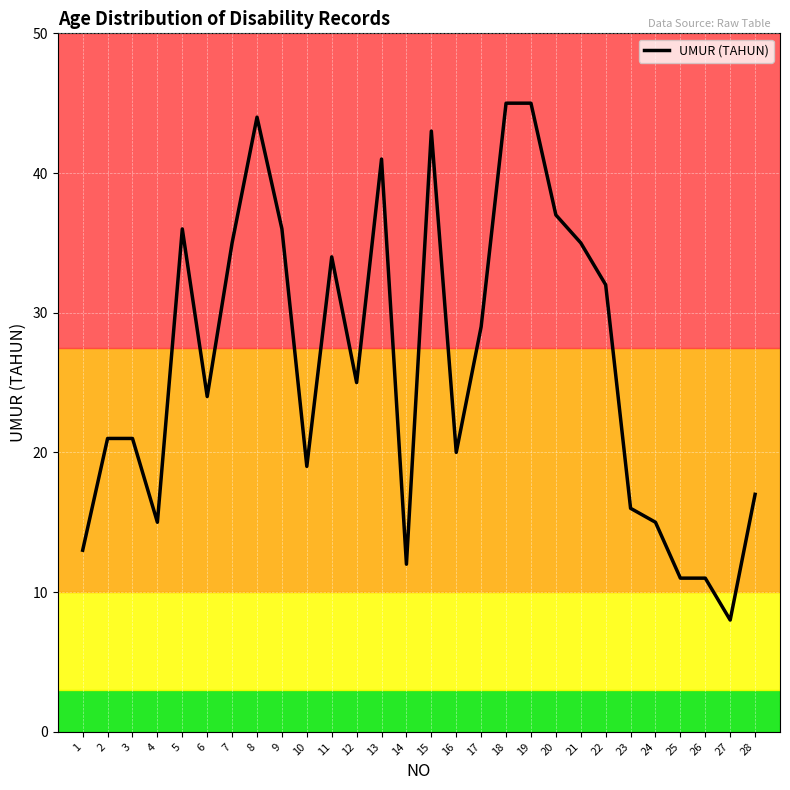

At which category does the data reach its first local peak?

5